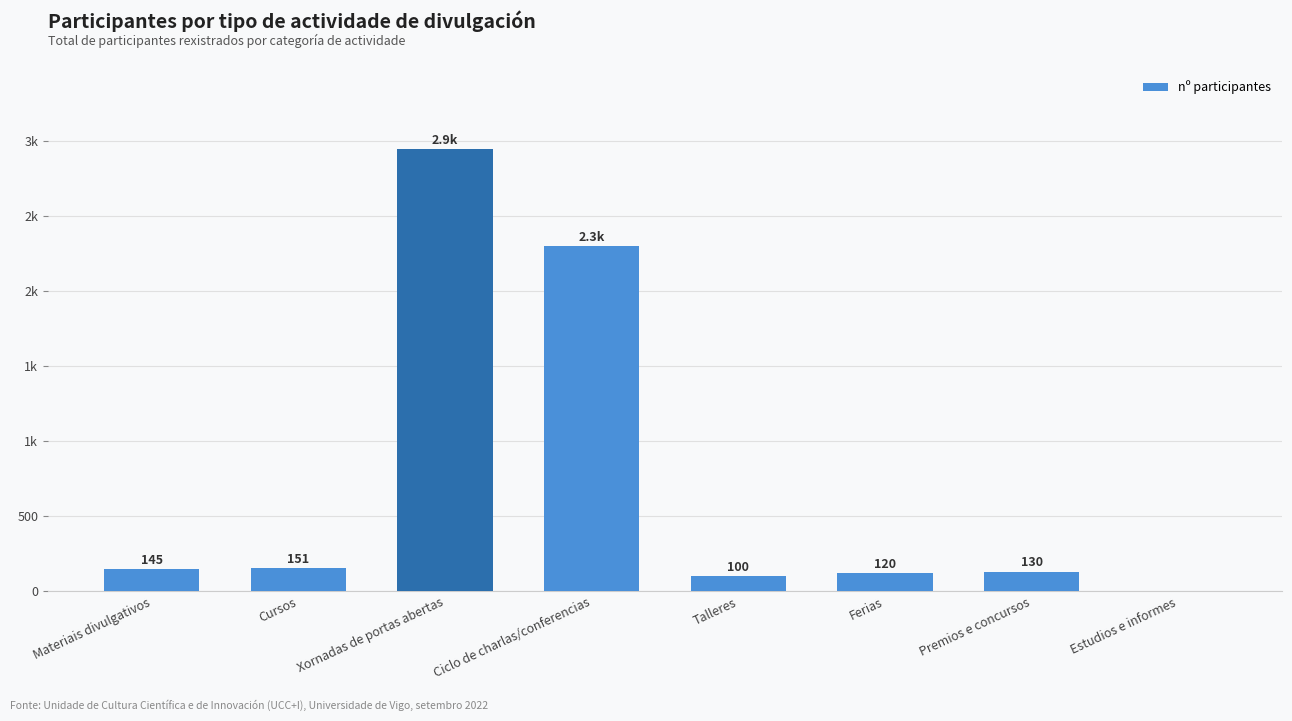

True or false: the data shows 100 at Talleres.

True